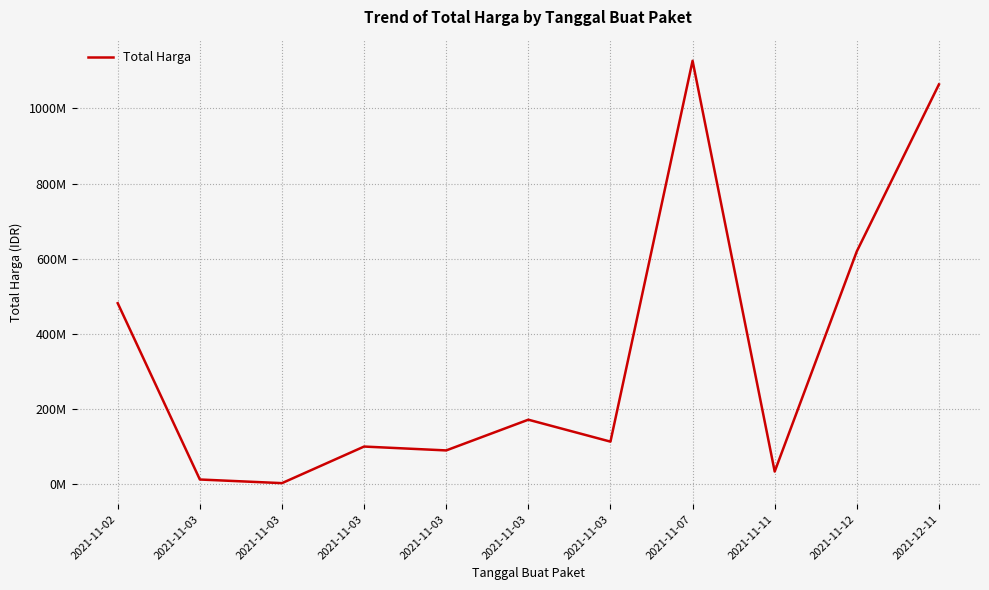

Is this an area chart (filled region under the line)?

No